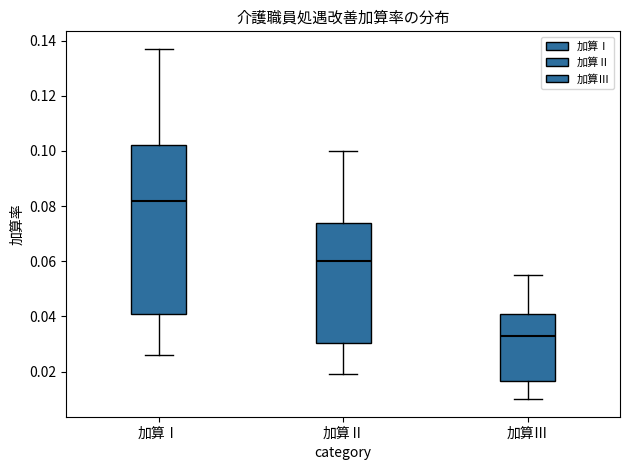

Reading left to right, transcribe this box plot: for each box, give where its median line is, the range the box spans, and where its two whiskers end, as read against the y-axis. The values are not printed on the chart, so give them approximately, as read against the axis.

加算Ⅰ: median 0.082, box 0.042 to 0.102, whiskers 0.026 to 0.138
加算Ⅱ: median 0.060, box 0.030 to 0.074, whiskers 0.020 to 0.100
加算Ⅲ: median 0.034, box 0.016 to 0.042, whiskers 0.010 to 0.056